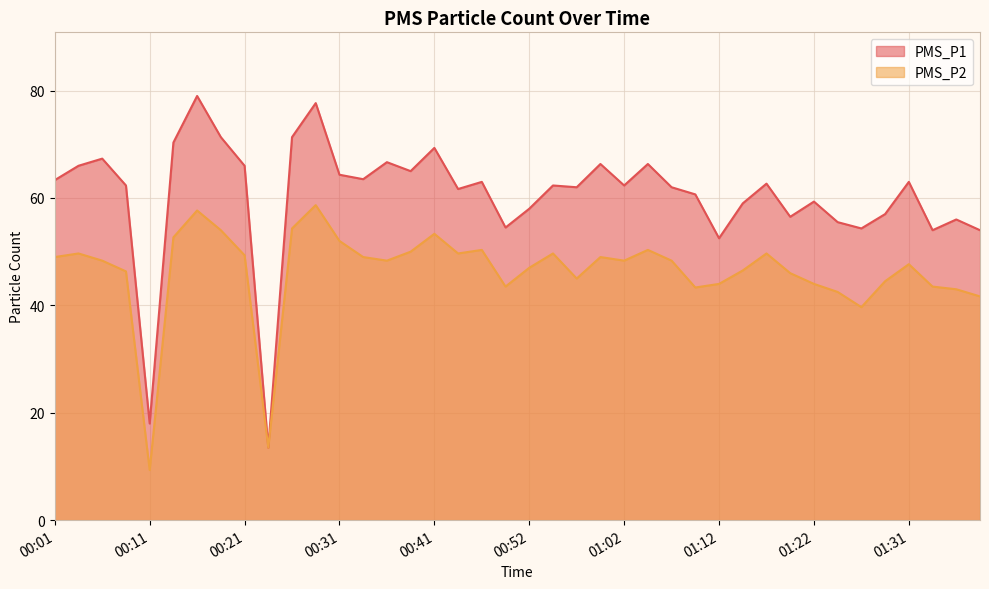

True or false: PMS_P1 has a value of 77.1 at 01:29.

False